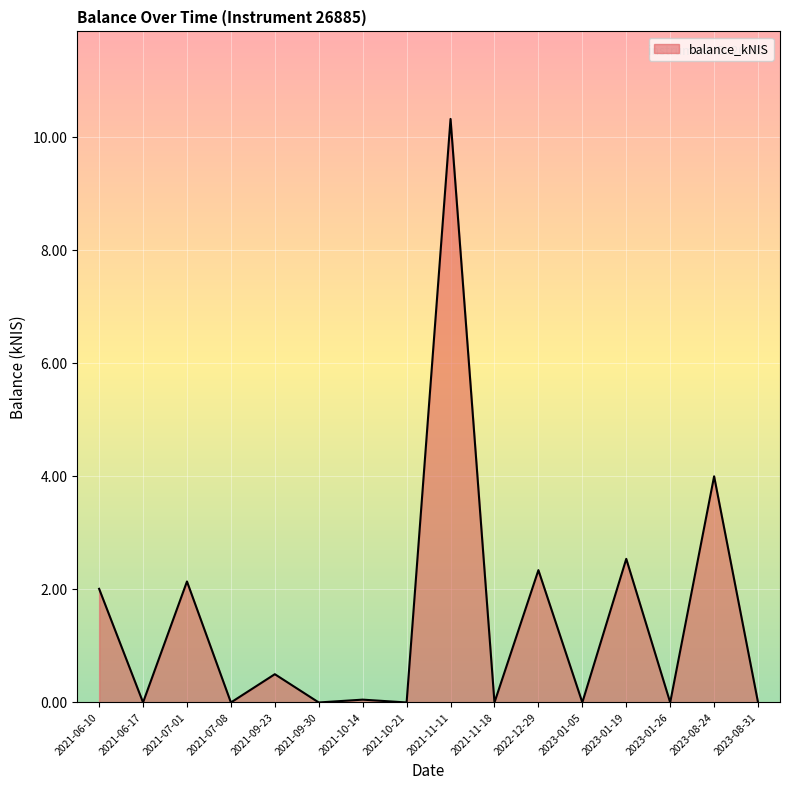

What is the sum of all values?

23.9